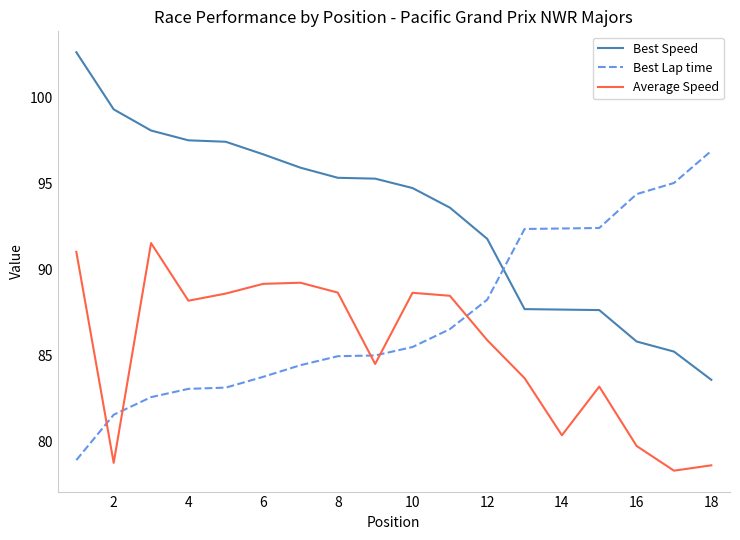

True or false: Average Speed and Best Speed cross at least once.

False